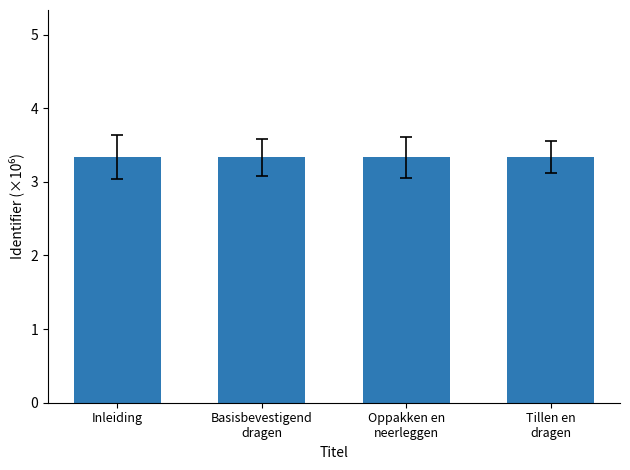

What is the approximate value at Tillen en
dragen?

3.3